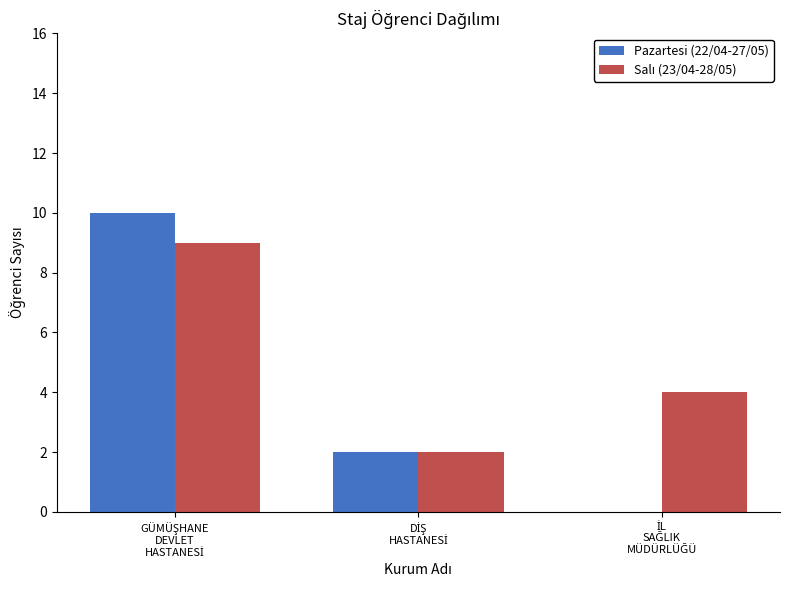

Reading left to right, transcribe all the data shown in this chart.

Pazartesi (22/04-27/05): 10	2	0
Salı (23/04-28/05): 9	2	4